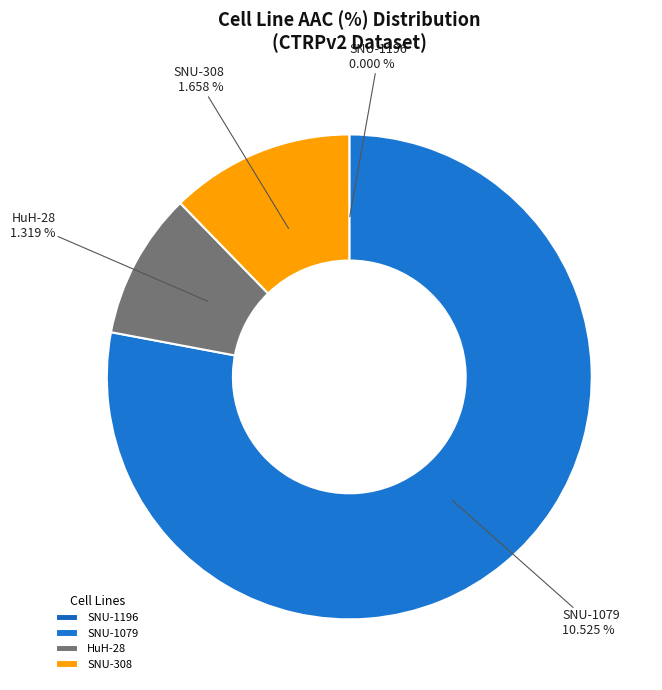

What is the smallest slice in the pie chart?

SNU-1196